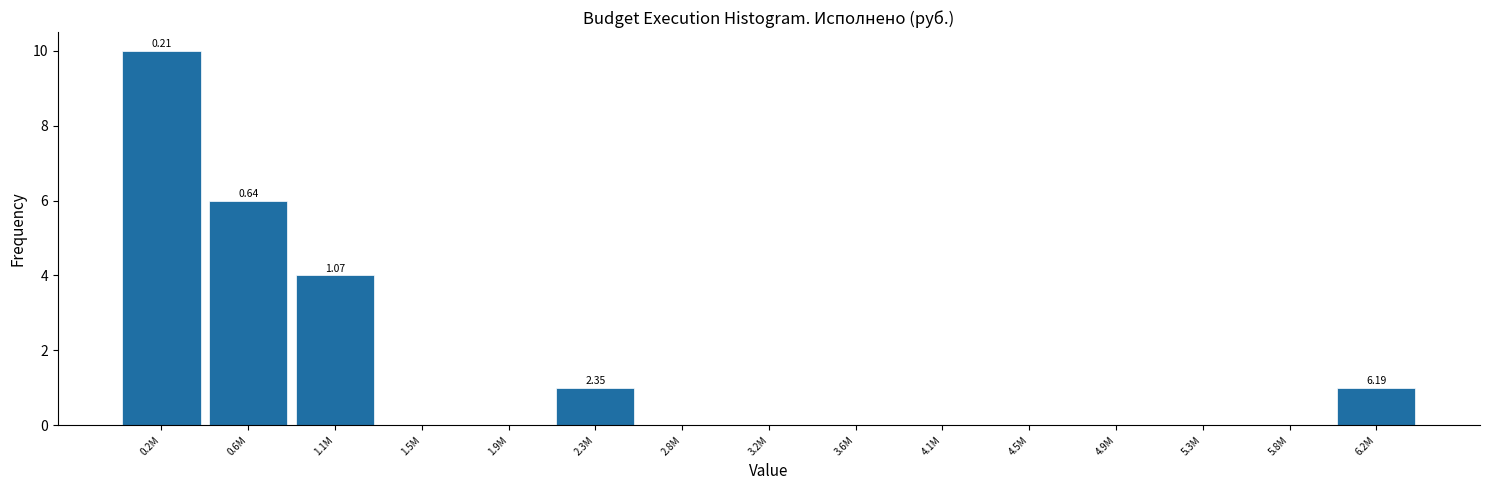

What is the change in value from 1.9M to 6.2M?

+1